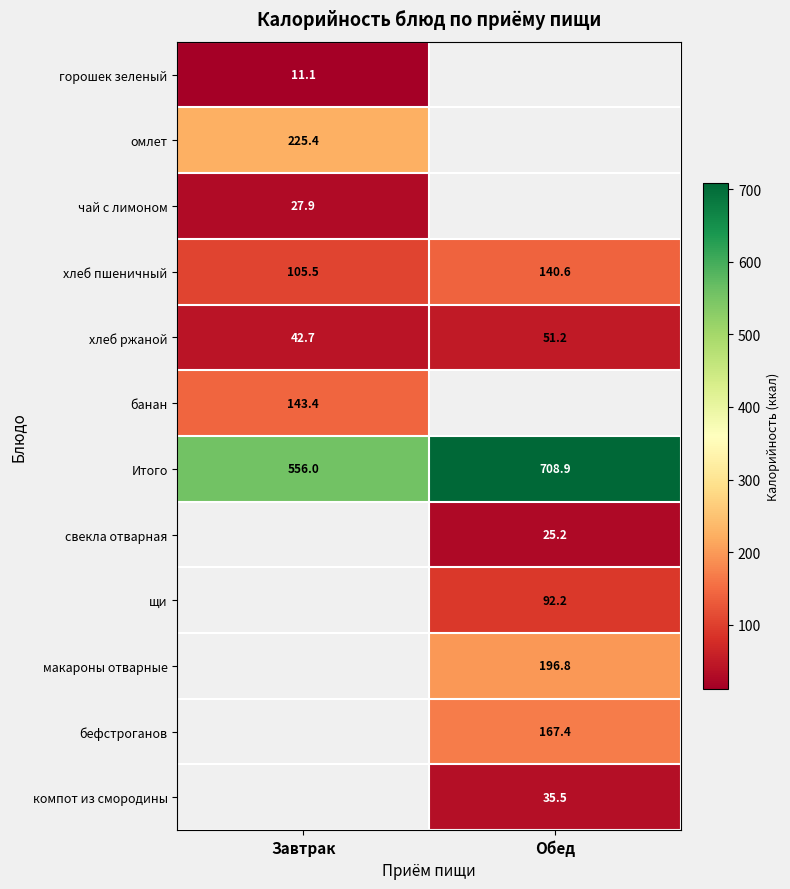

True or false: свекла отварная has a value of 11.4 at Обед.

False